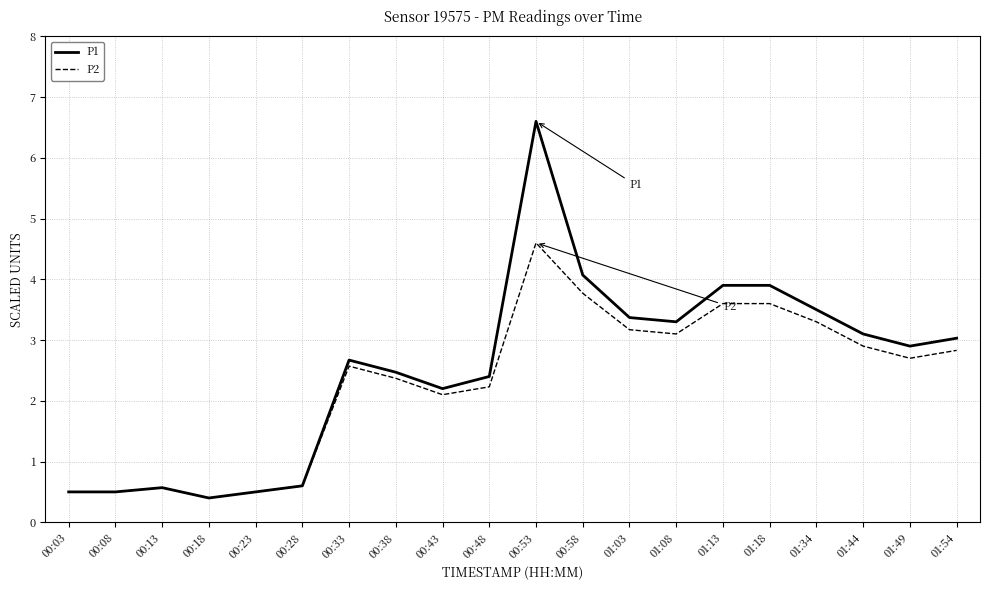

Rank the series by their maximum value, from lowest to highest.

P2, P1